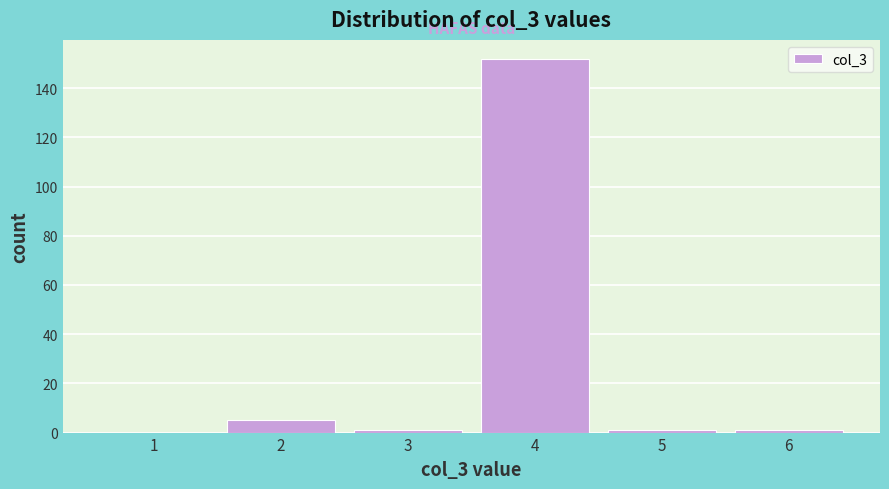

Reading left to right, what are all the values shown in this chart?

1=0	2=5	3=1	4=152	5=1	6=1